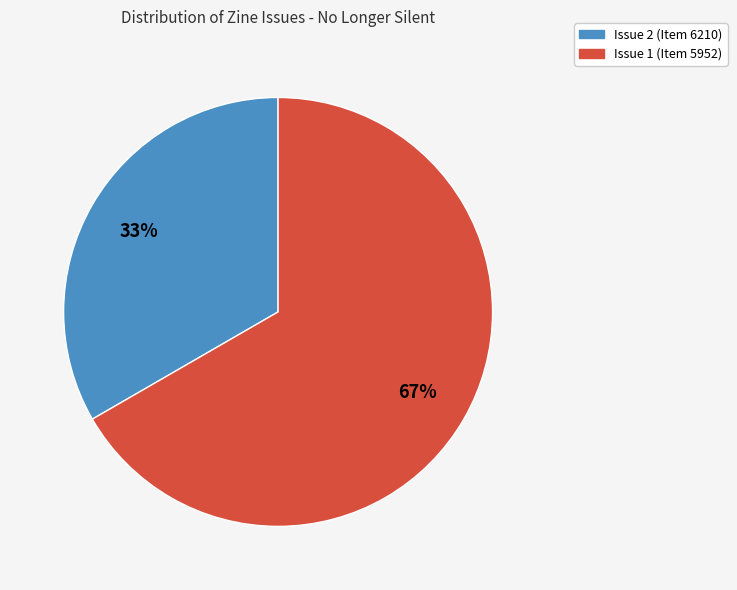

To the nearest percent, what is the combined percentage of Issue 2 (Item 6210) and Issue 1 (Item 5952)?

100%